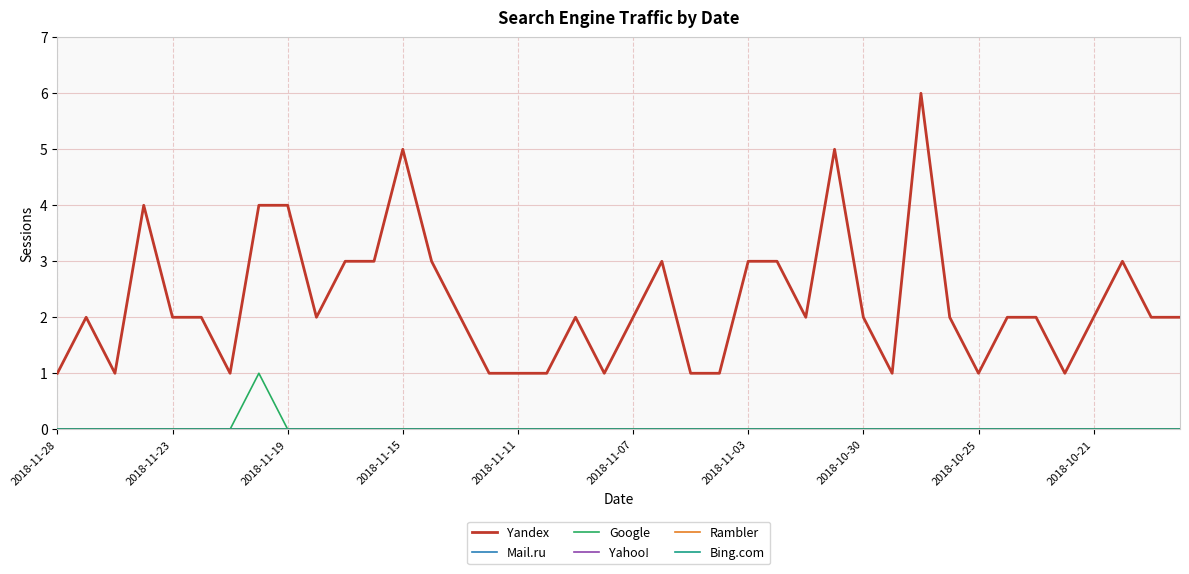

Reading left to right, extract all data points from this chart.

Yandex: 1	2	1	4	2	2	1	4	4	2	3	3	5	3	2	1	1	1	2	1	2	3	1	1	3	3	2	5	2	1	6	2	1	2	2	1	2	3	2	2
Mail.ru: 0	0	0	0	0	0	0	0	0	0	0	0	0	0	0	0	0	0	0	0	0	0	0	0	0	0	0	0	0	0	0	0	0	0	0	0	0	0	0	0
Google: 0	0	0	0	0	0	0	1	0	0	0	0	0	0	0	0	0	0	0	0	0	0	0	0	0	0	0	0	0	0	0	0	0	0	0	0	0	0	0	0
Yahoo!: 0	0	0	0	0	0	0	0	0	0	0	0	0	0	0	0	0	0	0	0	0	0	0	0	0	0	0	0	0	0	0	0	0	0	0	0	0	0	0	0
Rambler: 0	0	0	0	0	0	0	0	0	0	0	0	0	0	0	0	0	0	0	0	0	0	0	0	0	0	0	0	0	0	0	0	0	0	0	0	0	0	0	0
Bing.com: 0	0	0	0	0	0	0	0	0	0	0	0	0	0	0	0	0	0	0	0	0	0	0	0	0	0	0	0	0	0	0	0	0	0	0	0	0	0	0	0